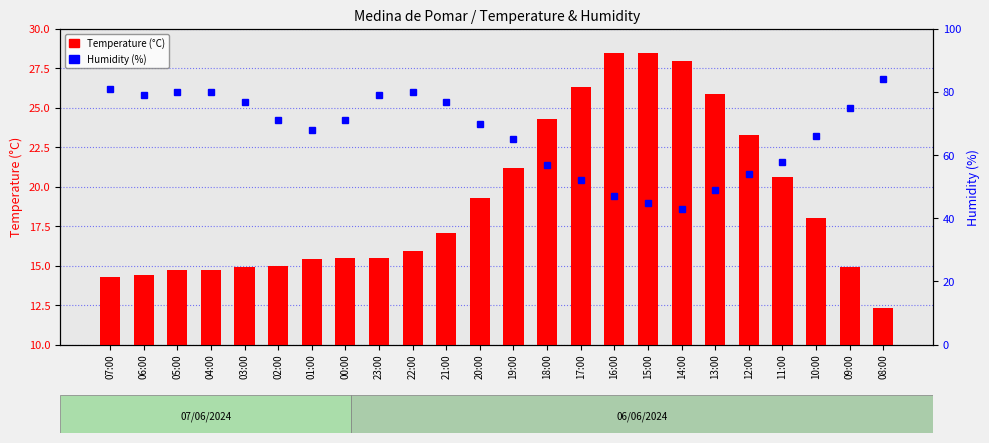

How many series are shown in this chart?

2